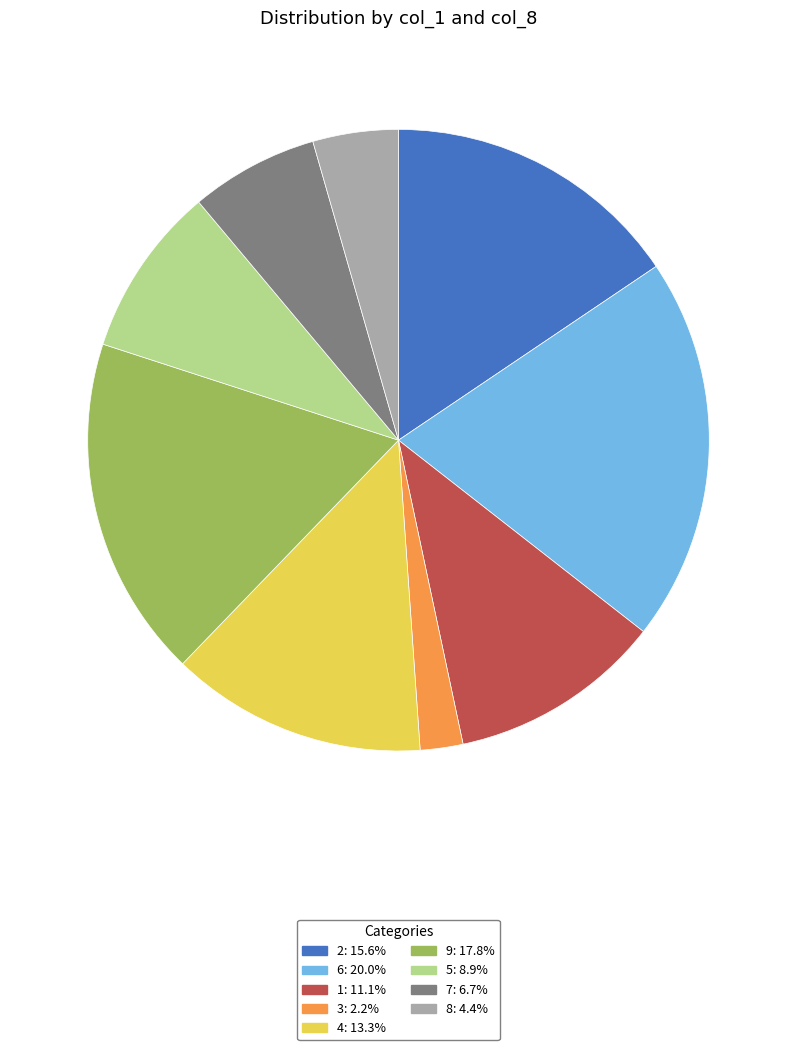

Do 2 and 3 together represent more than half of the pie?

No